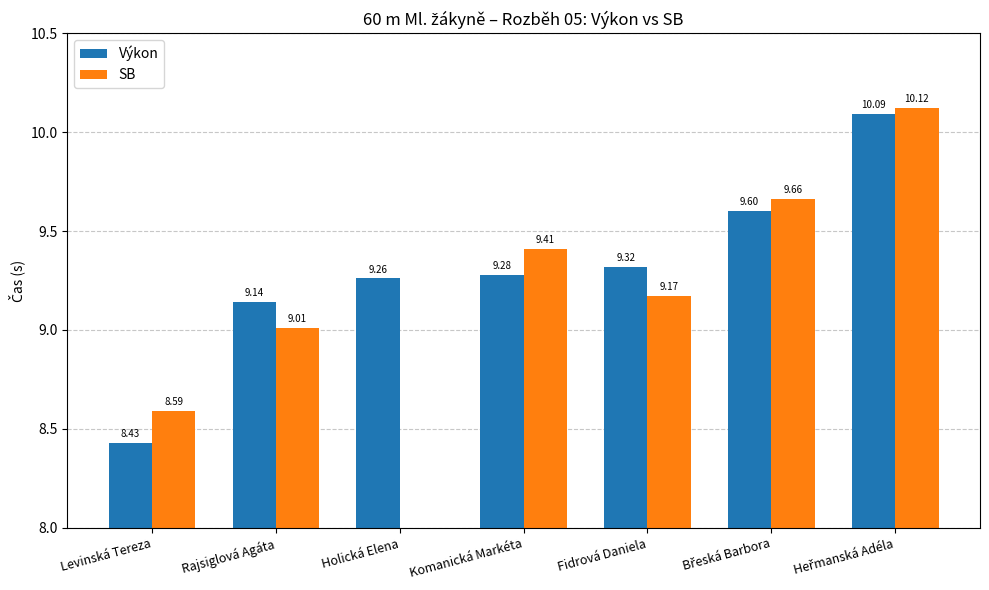

What is the value of the Výkon bar at the 4th from the left?

9.3